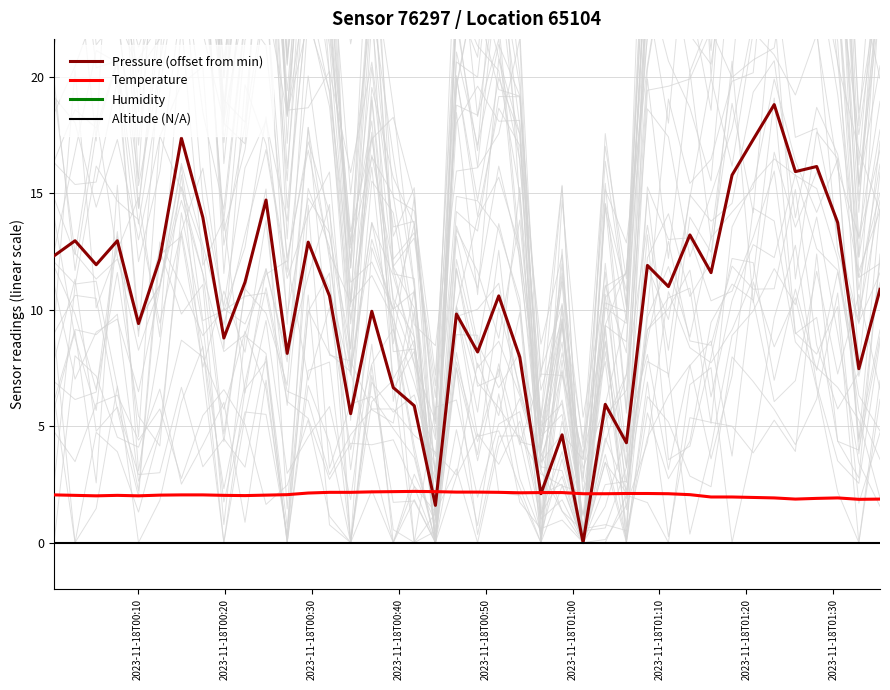

What is the sum of all Temperature values?

82.3